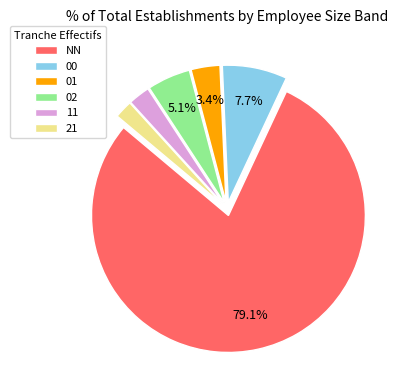

How many segments does this pie chart have?

6